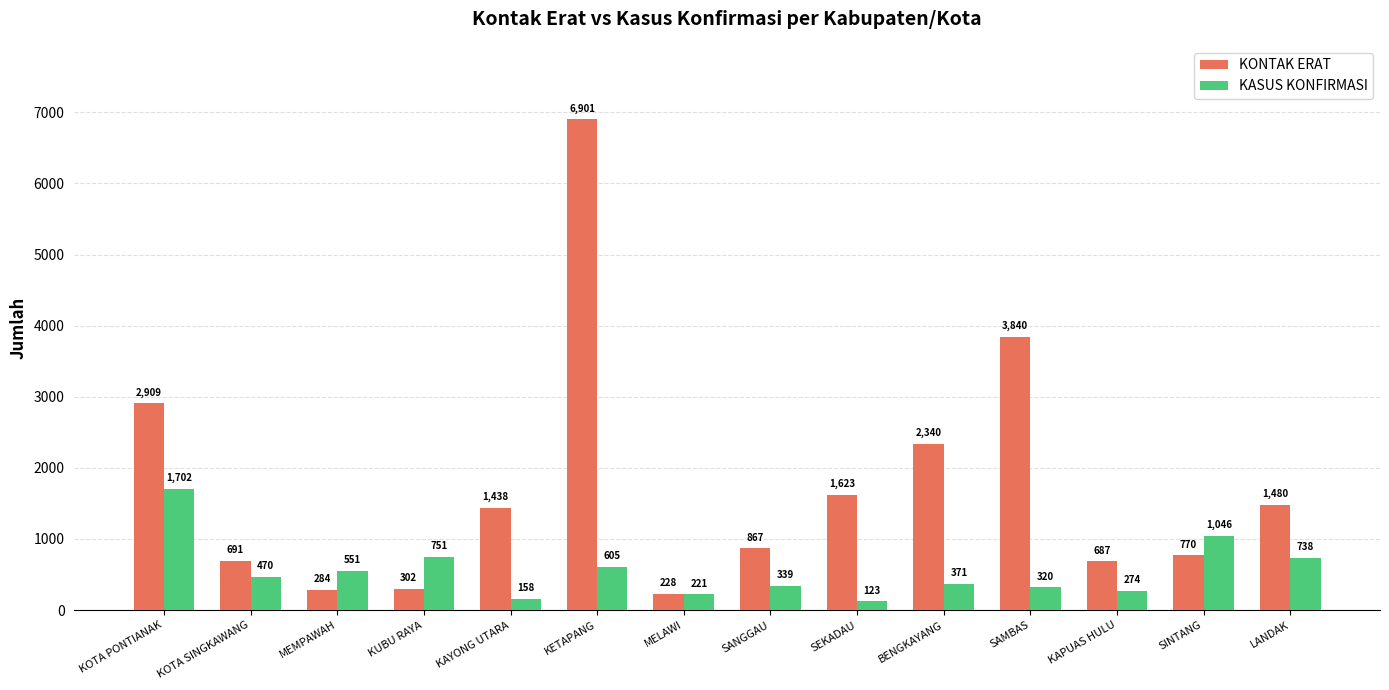

How many categories are shown in the chart?

14